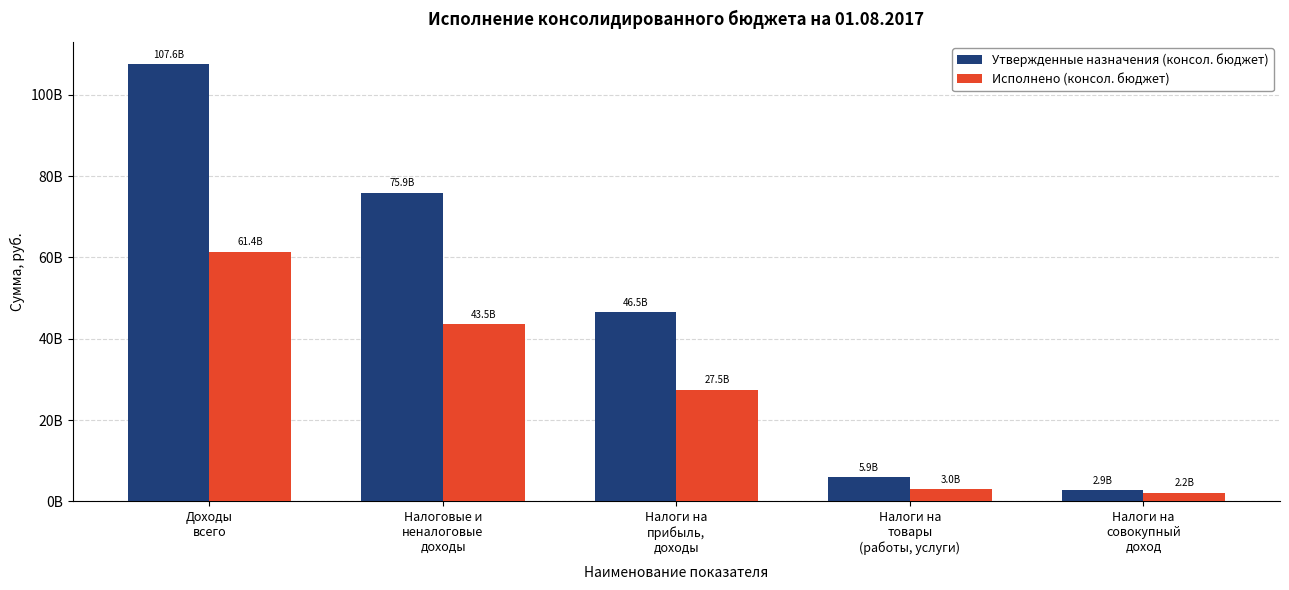

The Утвержденные назначения (консол. бюджет) series shows 17764338472.2 at Налоги на
прибыль,
доходы. True or false?

False